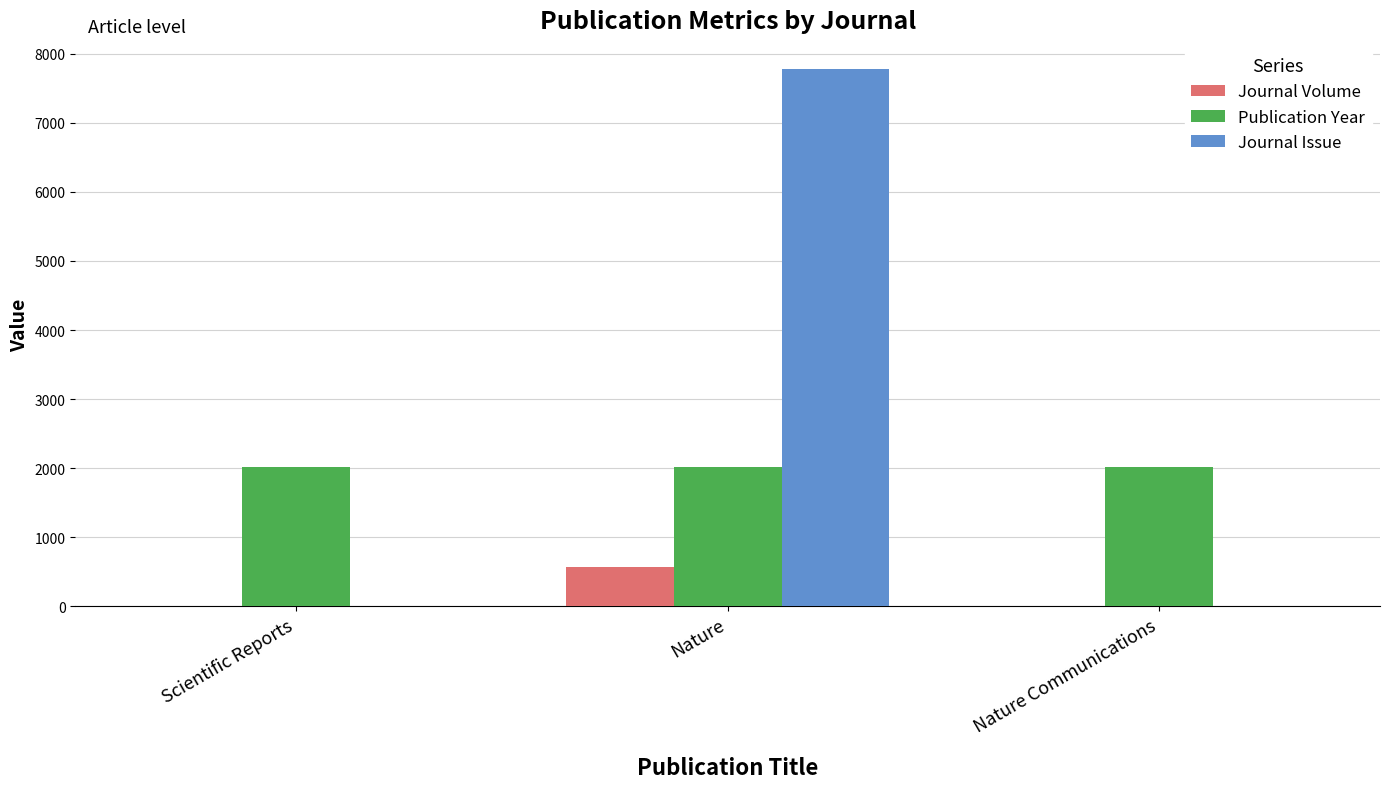

Which category has the highest value across all series?

Nature